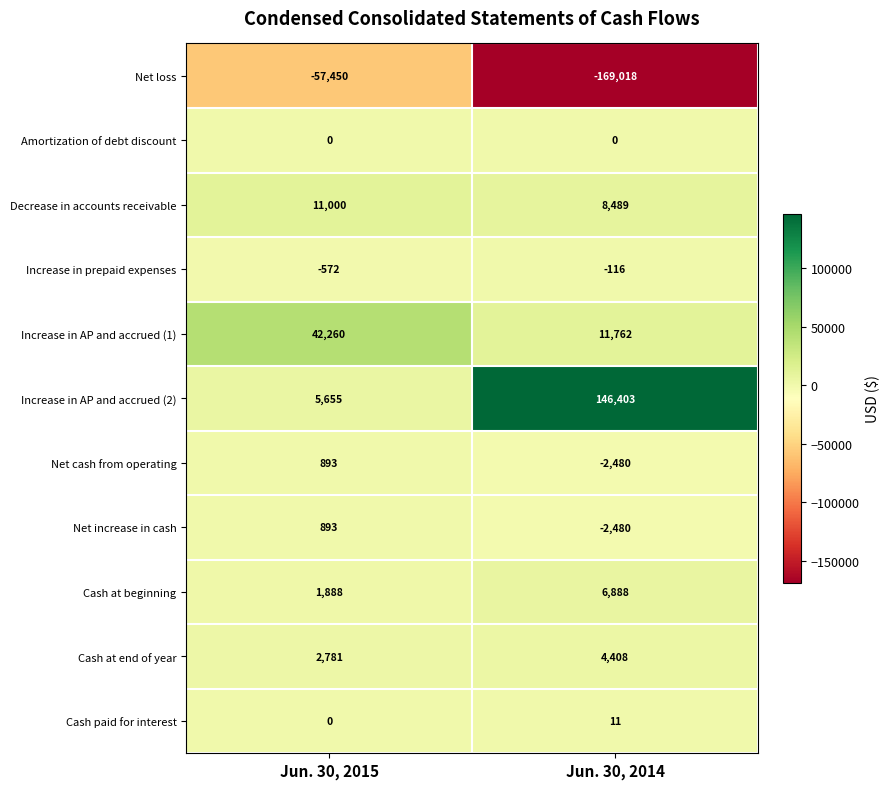

Which series changed the most between Jun. 30, 2015 and Jun. 30, 2014?

Increase in AP and accrued (2)